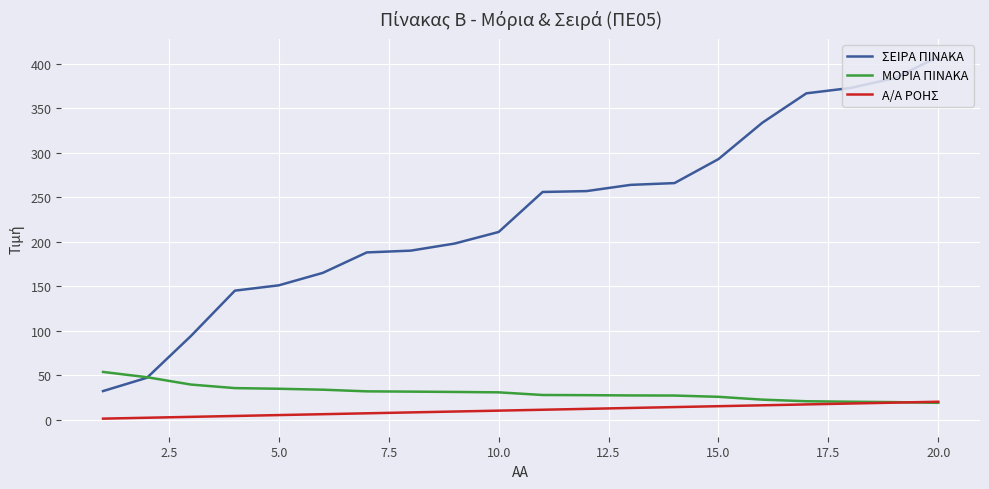

True or false: ΣΕΙΡΑ ΠΙΝΑΚΑ and Α/Α ΡΟΗΣ cross at least once.

False